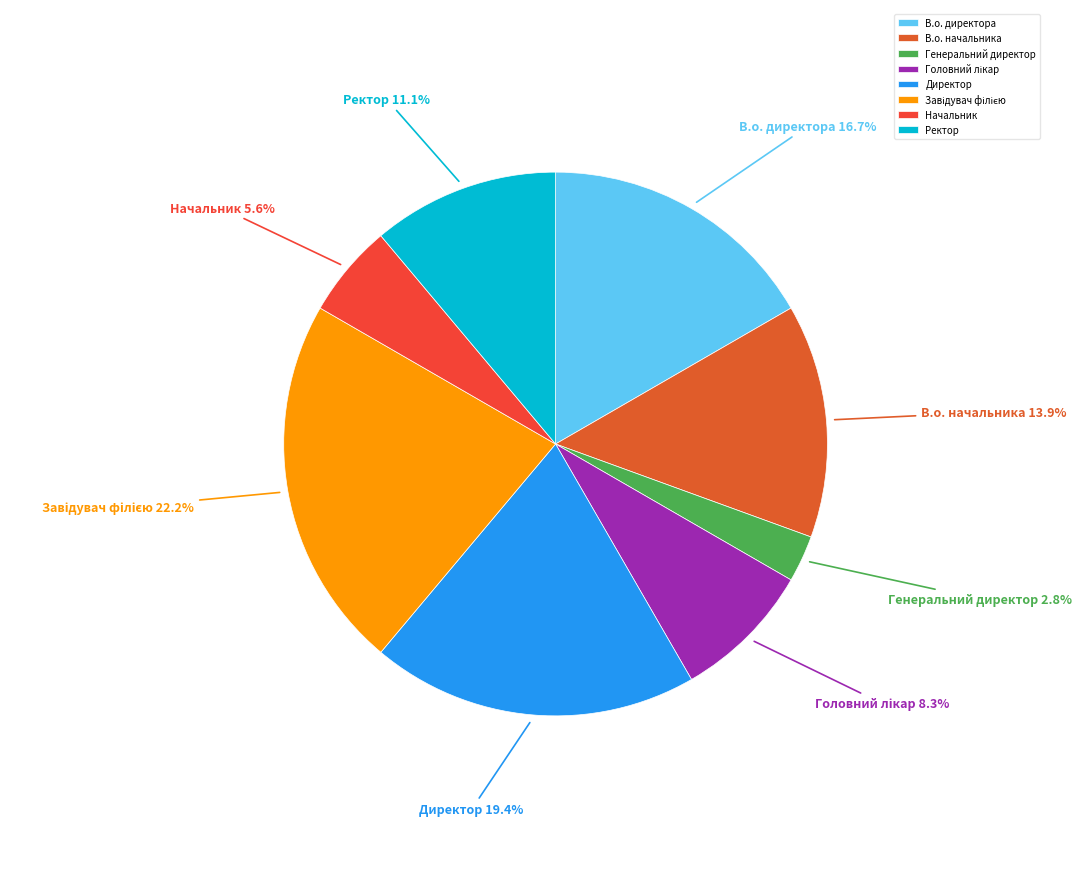

What percentage is the Генеральний директор slice, to the nearest percent?

3%